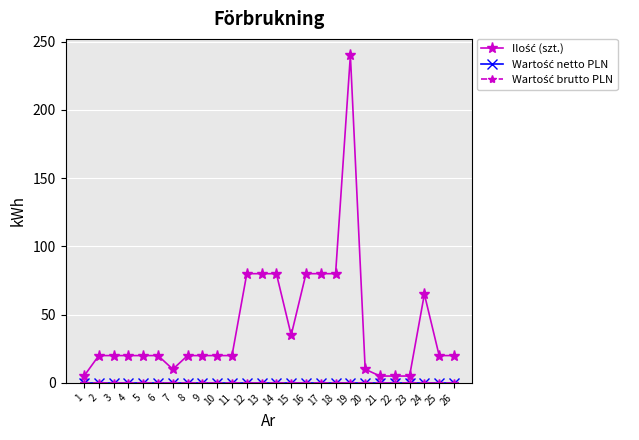

Reading left to right, transcribe all the data shown in this chart.

Ilość (szt.): 1=5	2=20	3=20	4=20	5=20	6=20	7=10	8=20	9=20	10=20	11=20	12=80	13=80	14=80	15=35	16=80	17=80	18=80	19=240	20=10	21=5	22=5	23=5	24=65	25=20	26=20
Wartość netto PLN: 1=0	2=0	3=0	4=0	5=0	6=0	7=0	8=0	9=0	10=0	11=0	12=0	13=0	14=0	15=0	16=0	17=0	18=0	19=0	20=0	21=0	22=0	23=0	24=0	25=0	26=0
Wartość brutto PLN: 1=0	2=0	3=0	4=0	5=0	6=0	7=0	8=0	9=0	10=0	11=0	12=0	13=0	14=0	15=0	16=0	17=0	18=0	19=0	20=0	21=0	22=0	23=0	24=0	25=0	26=0